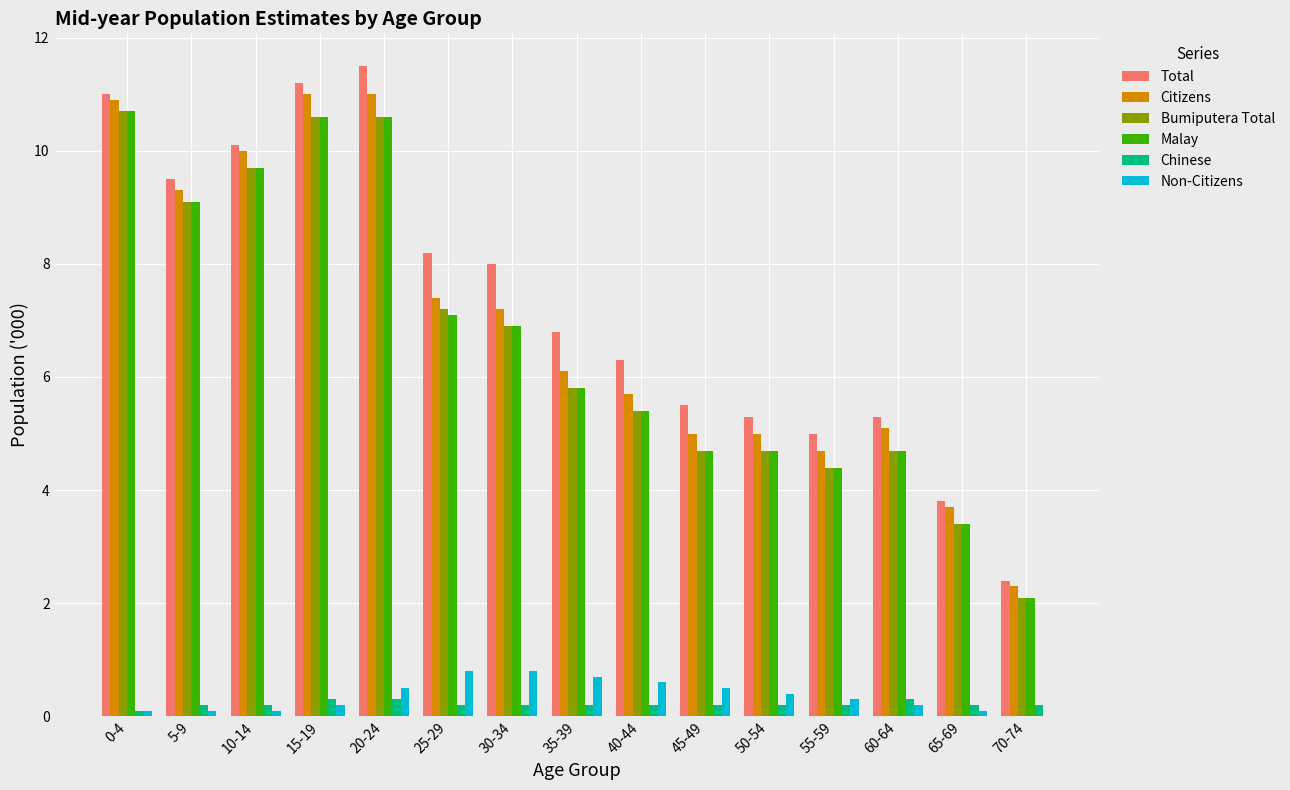

What is the total value across all series at 55-59?

19.0